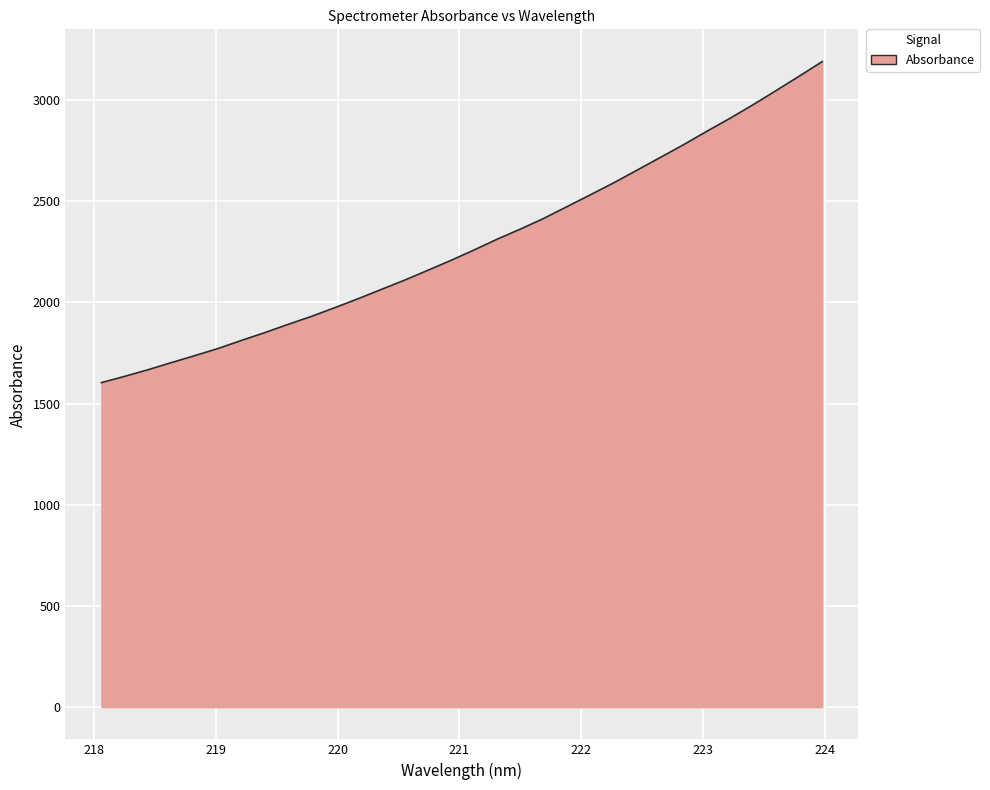

What is the sum of all values?

73271.8